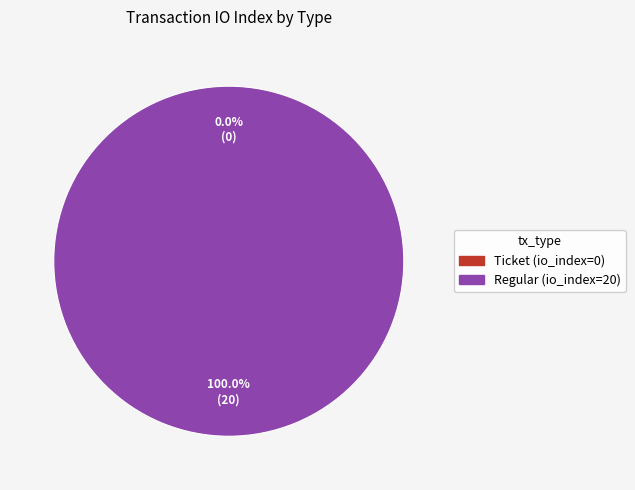

Which category has the biggest portion of the pie?

Regular (io_index=20)